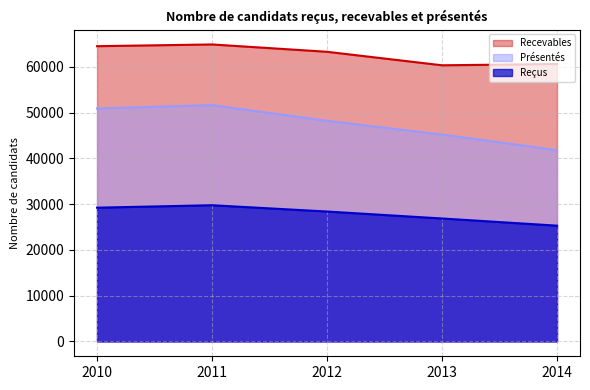

Reading left to right, transcribe all the data shown in this chart.

Reçus: 2010=29225	2011=29762	2012=28385	2013=26864	2014=25296
Recevables: 2010=64512	2011=64891	2012=63289	2013=60337	2014=60614
Présentés: 2010=50896	2011=51640	2012=48210	2013=45205	2014=41814